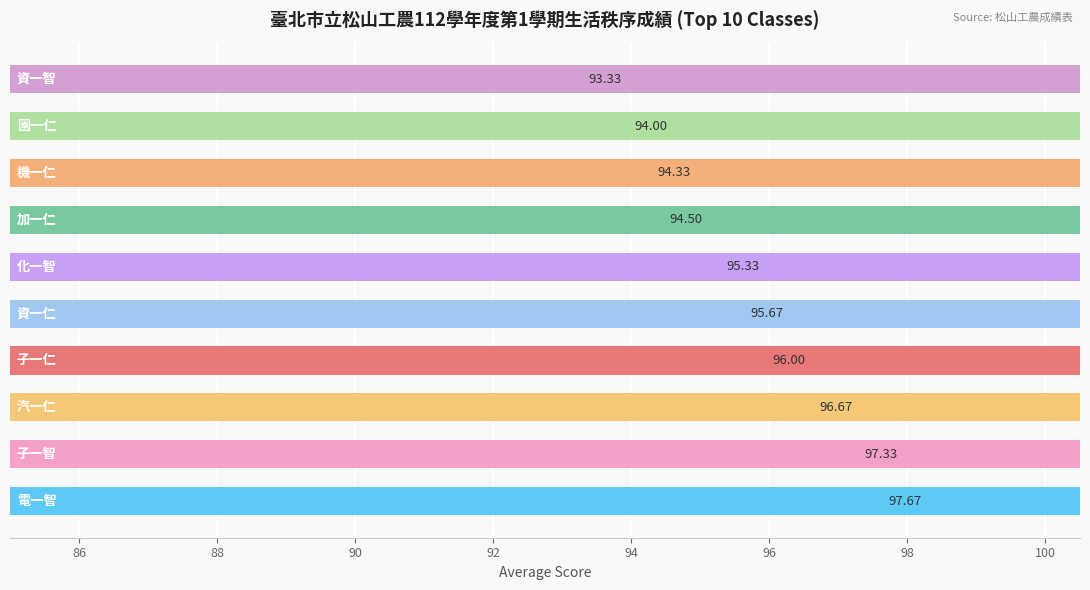

How many values exceed 95?

6